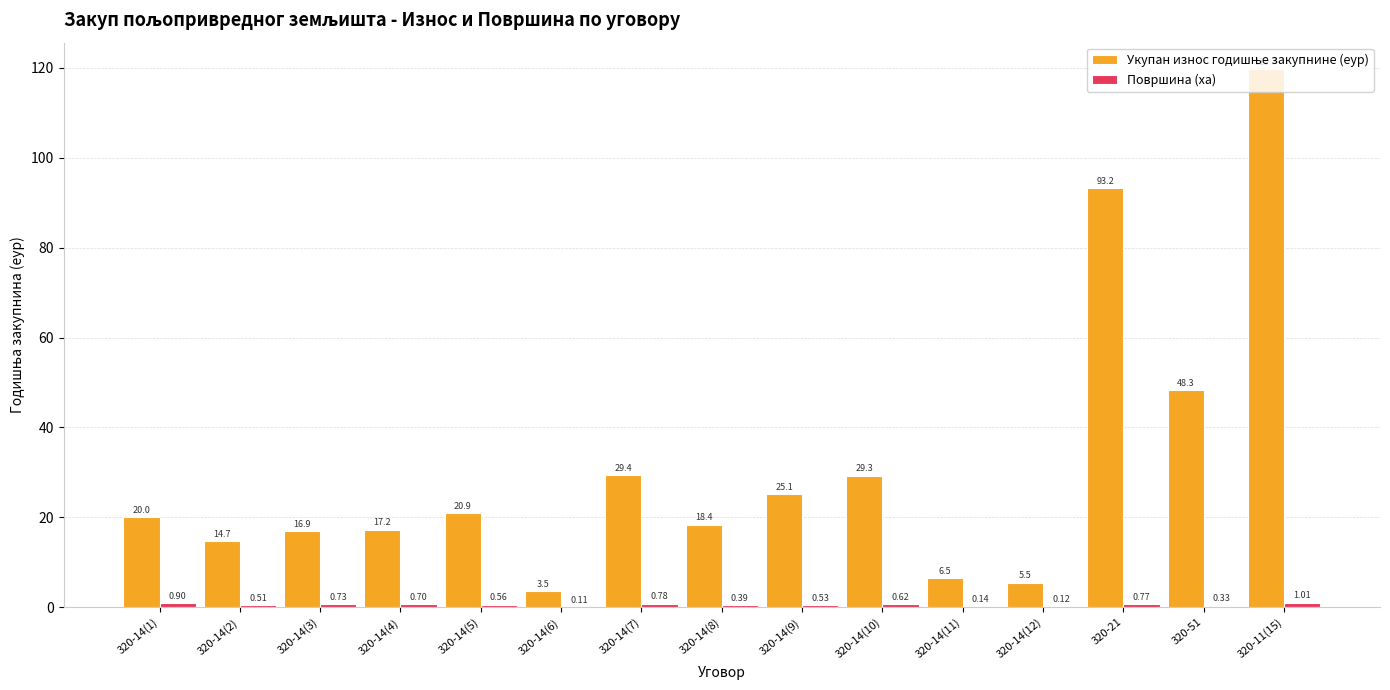

At which category is the sum across all series the highest?

320-11(15)